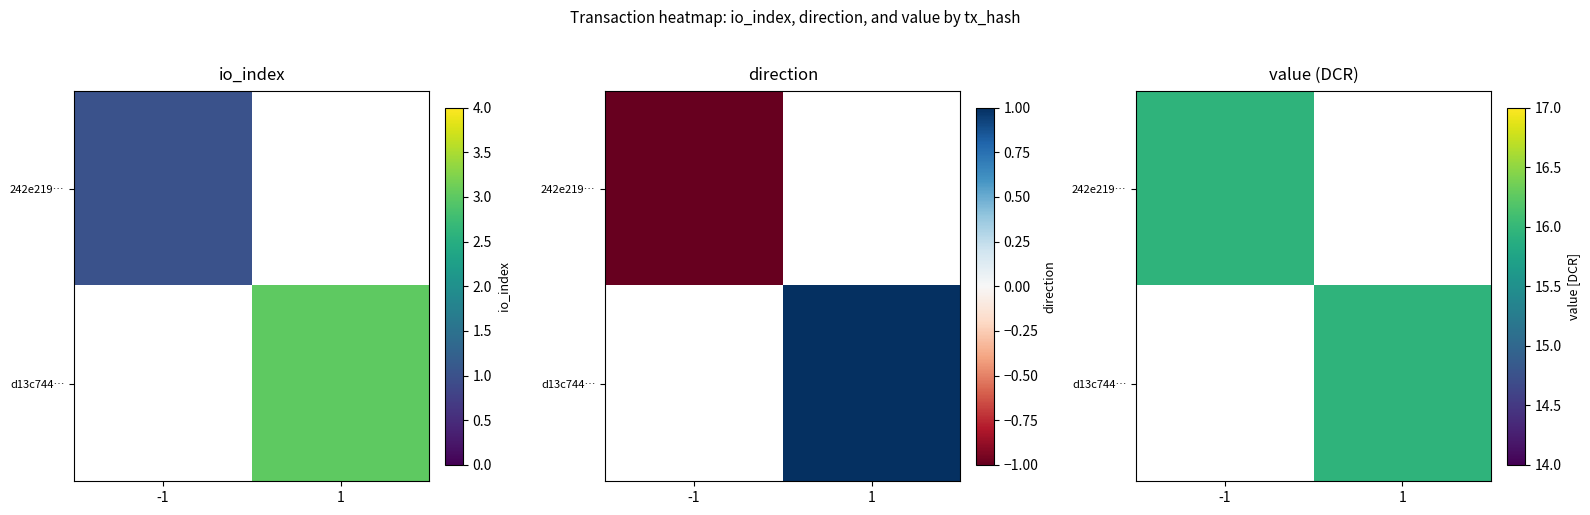

How many data points in 242e219662ec3dae5f03f4aa1b0b6d915311133 are above 1?

1